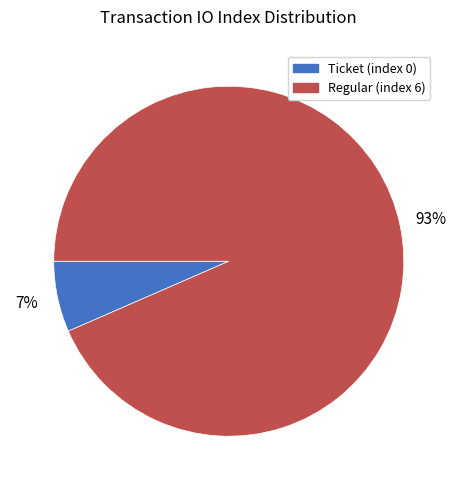

Rank the categories by value from lowest to highest.

Ticket (index 0), Regular (index 6)